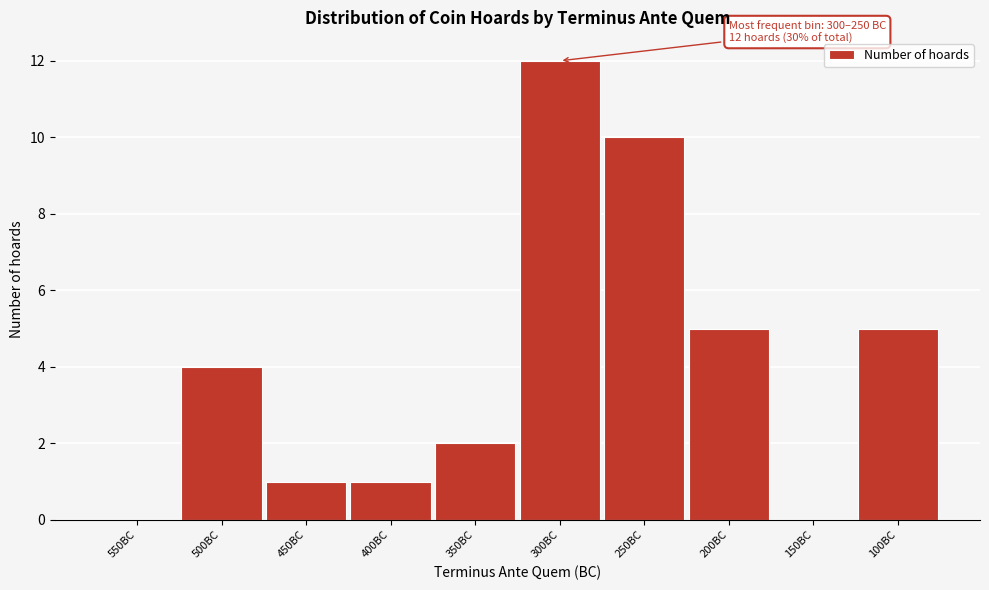

Reading left to right, what are all the values shown in this chart?

550BC=0	500BC=4	450BC=1	400BC=1	350BC=2	300BC=12	250BC=10	200BC=5	150BC=0	100BC=5